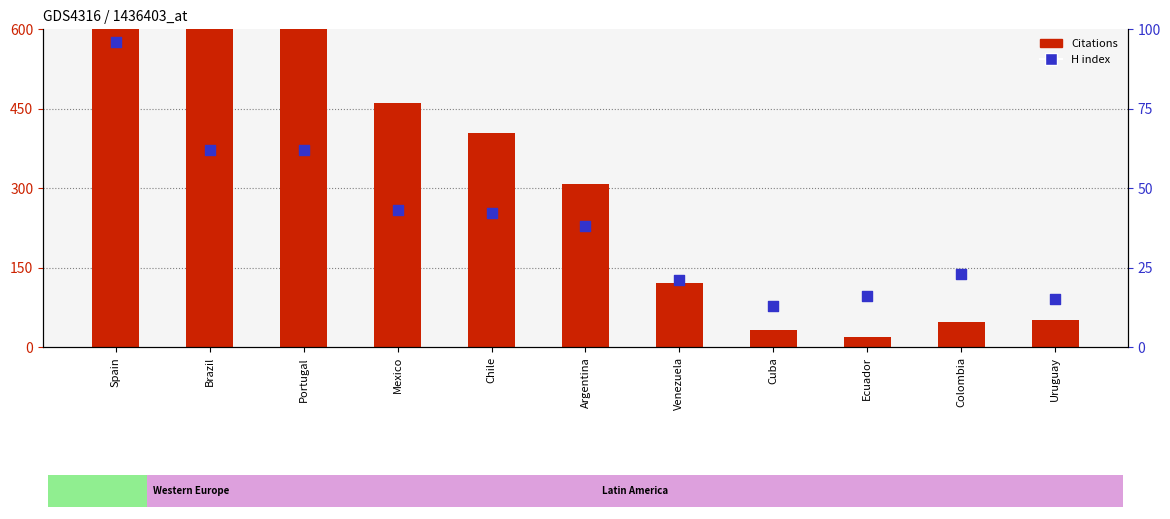

What is the total value across all series at Mexico?

503